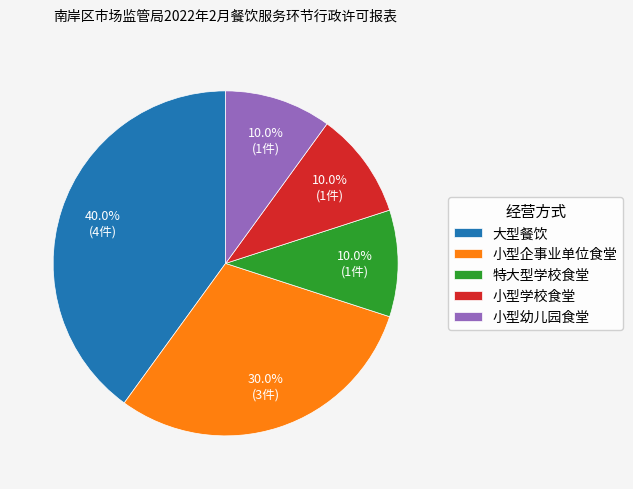

Is 小型幼儿园食堂 the majority of the pie?

No